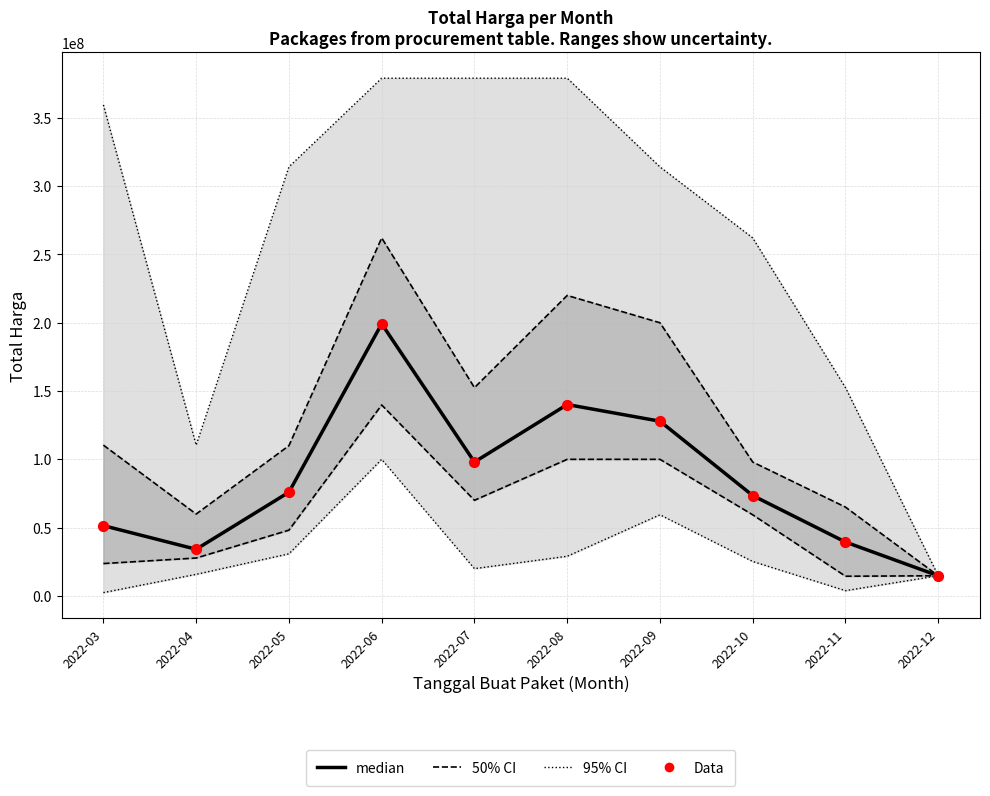

At which category is the sum across all series the highest?

2022-06